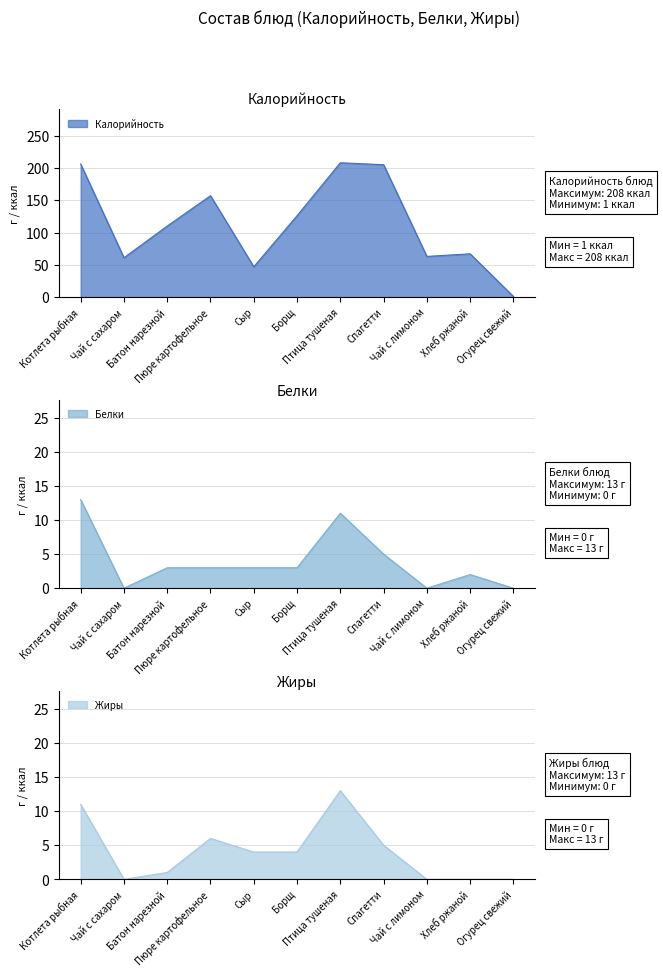

What is the label of the 11th point from the left?

Огурец свежий